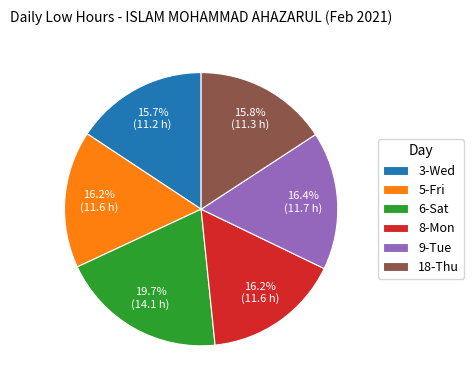

Is 9-Tue the majority of the pie?

No